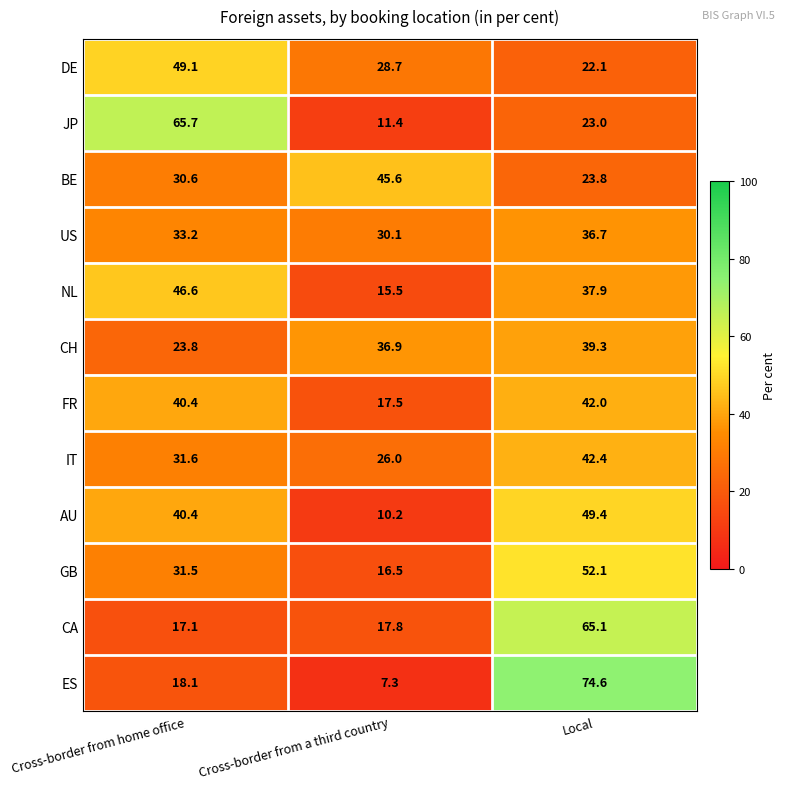

Where does the ES series first go above 18?

Cross-border from home office